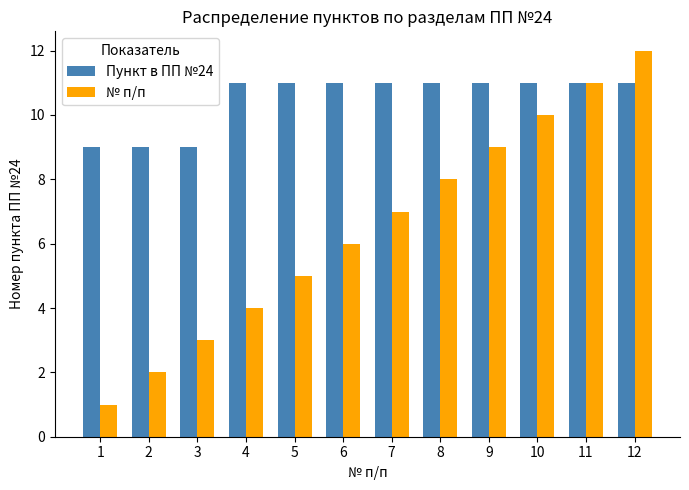

What is the total value across all series at 3?

12